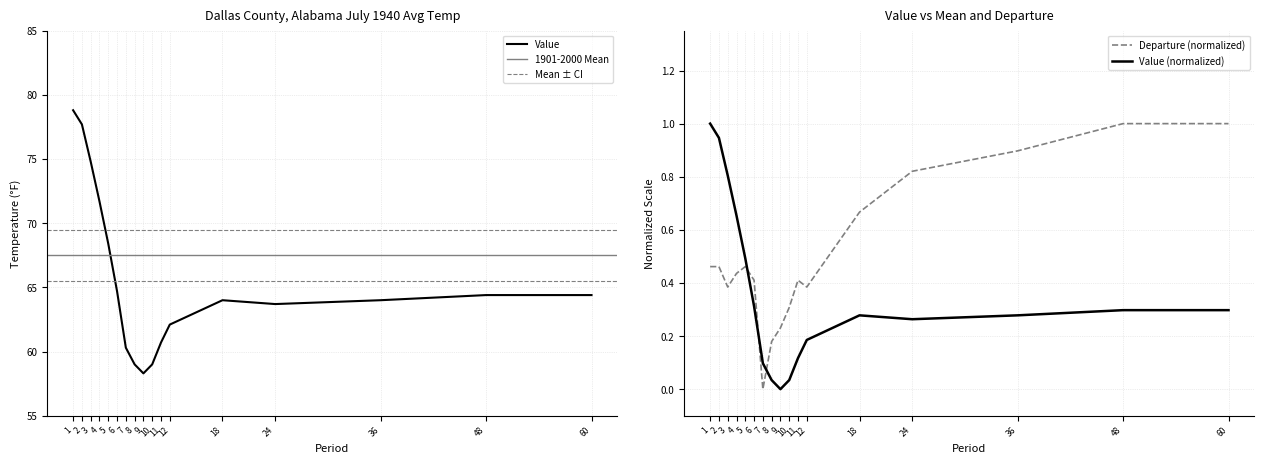

Does the chart have visible grid lines?

Yes